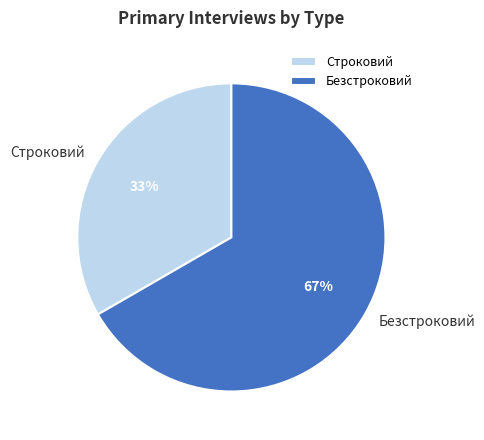

Count the number of slices in the pie.

2